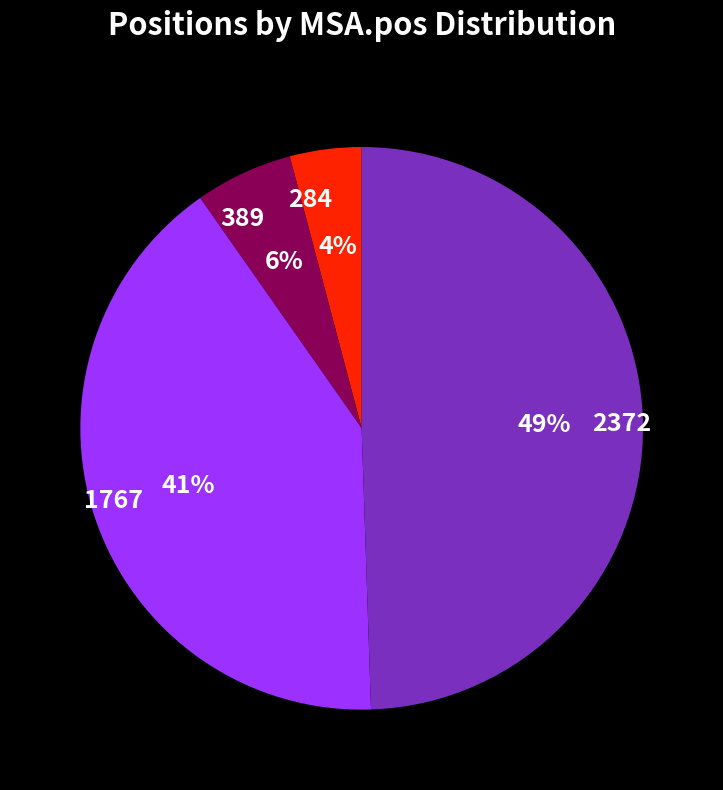

To the nearest percent, what percentage of the pie is 2372?

49%